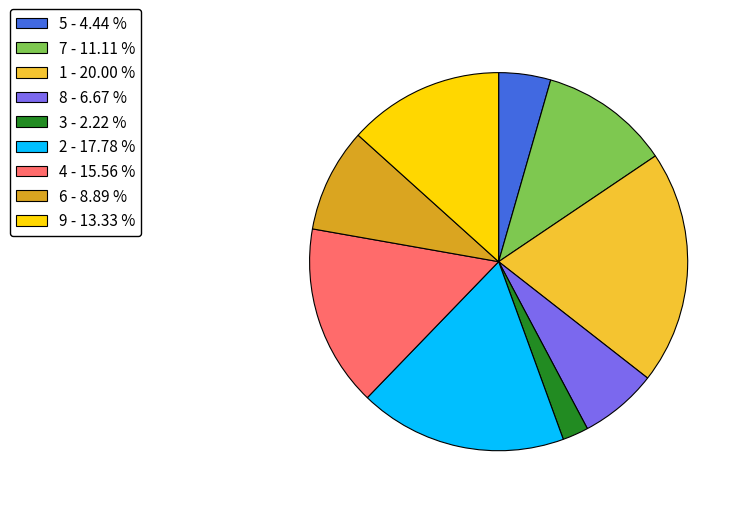

Which slice is the largest?

1 - 20.00 %